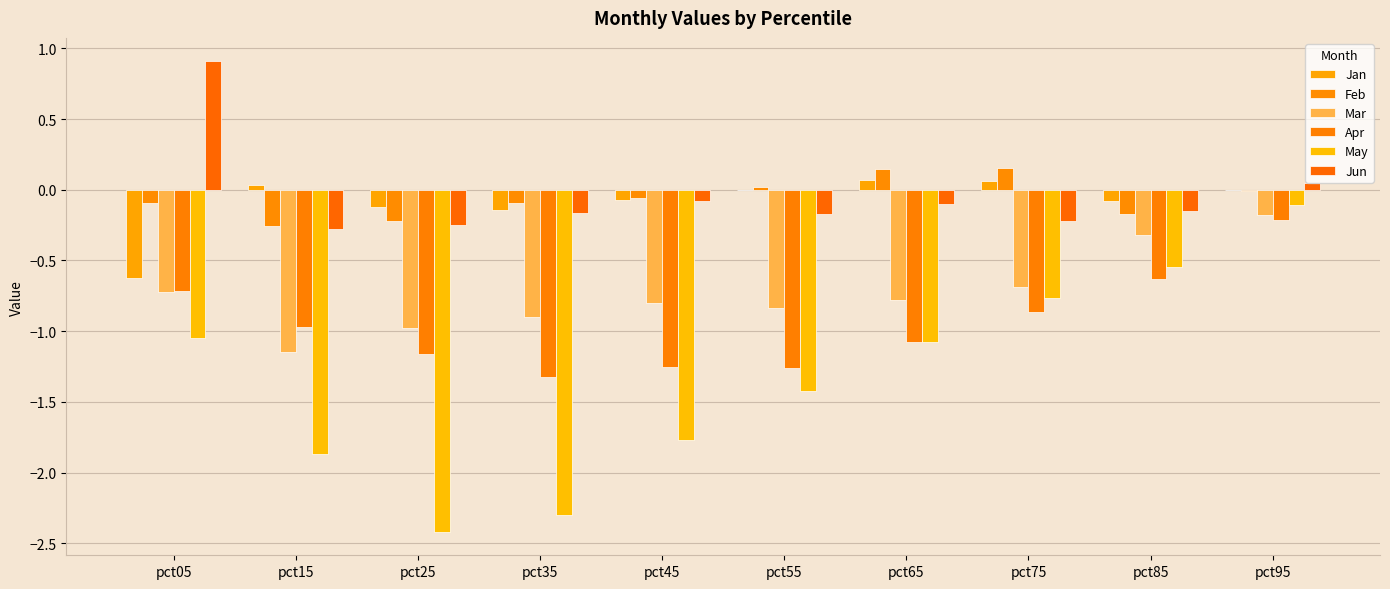

Are the bars horizontal?

No